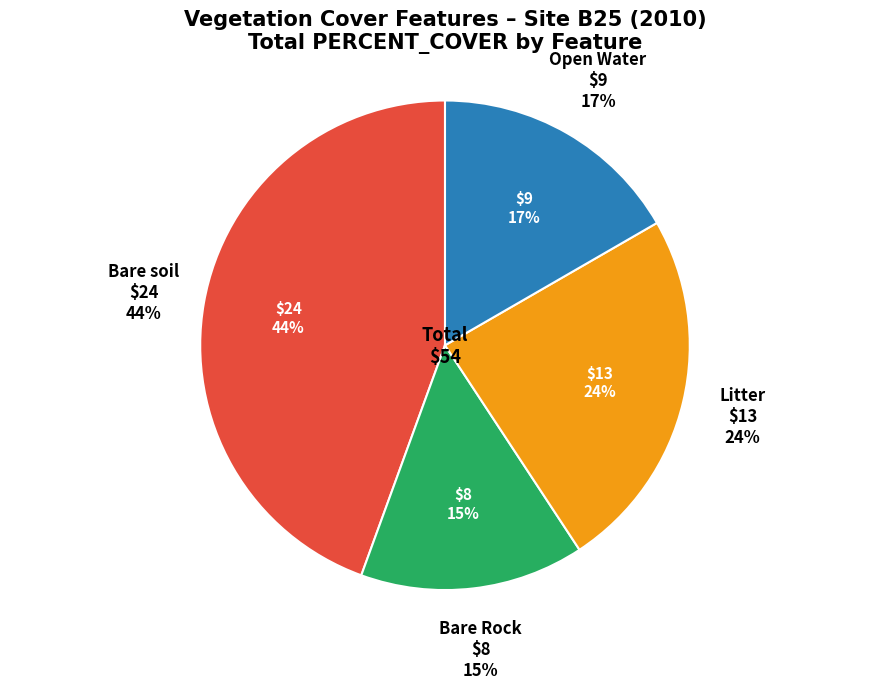

To the nearest percent, what portion does Open Water represent?

17%